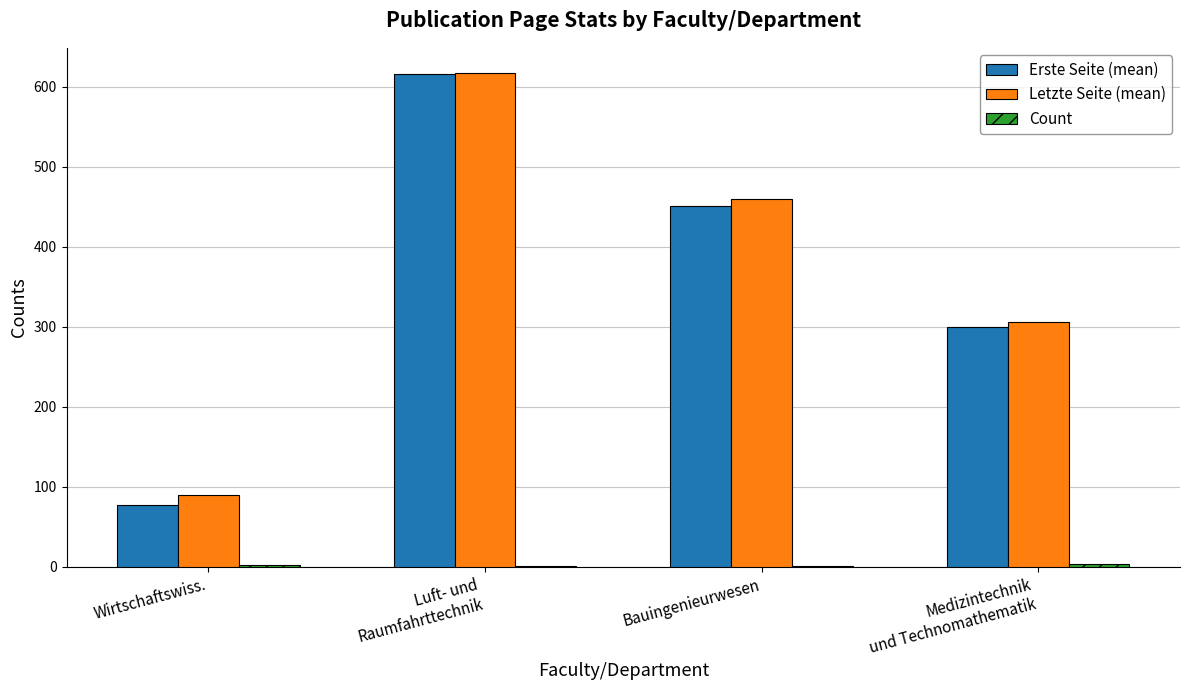

Between Wirtschaftswiss. and Bauingenieurwesen, which series saw the biggest shift?

Erste Seite (mean)